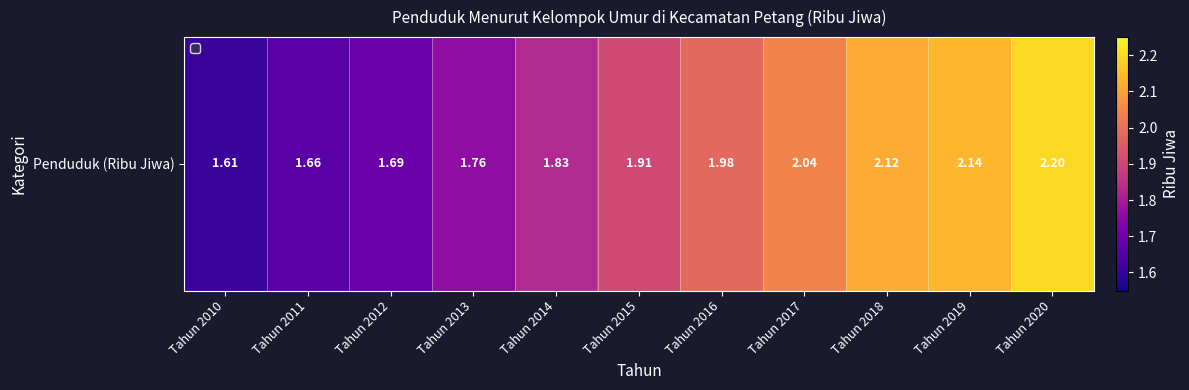

What is the average value?

1.9